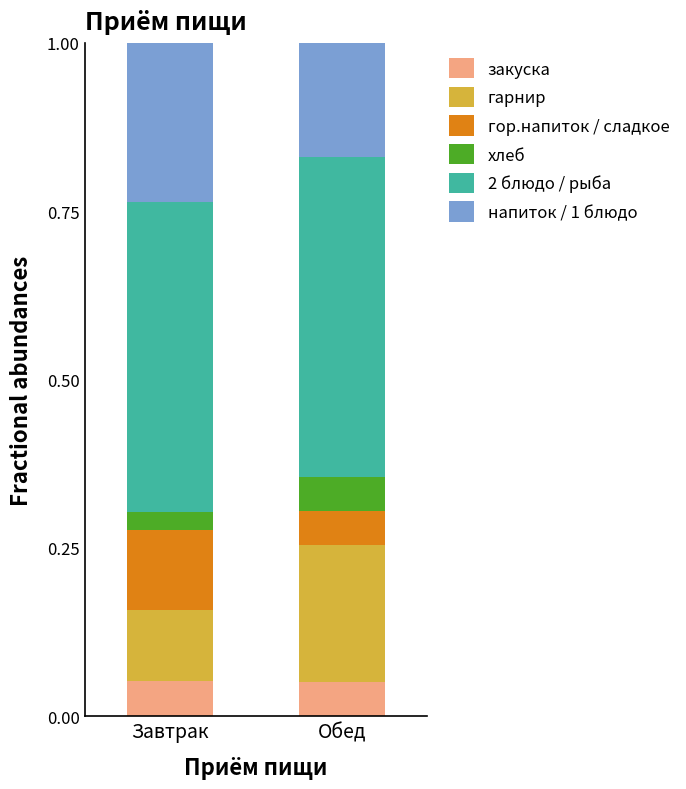

What is the total value across all series at Обед?

1.0